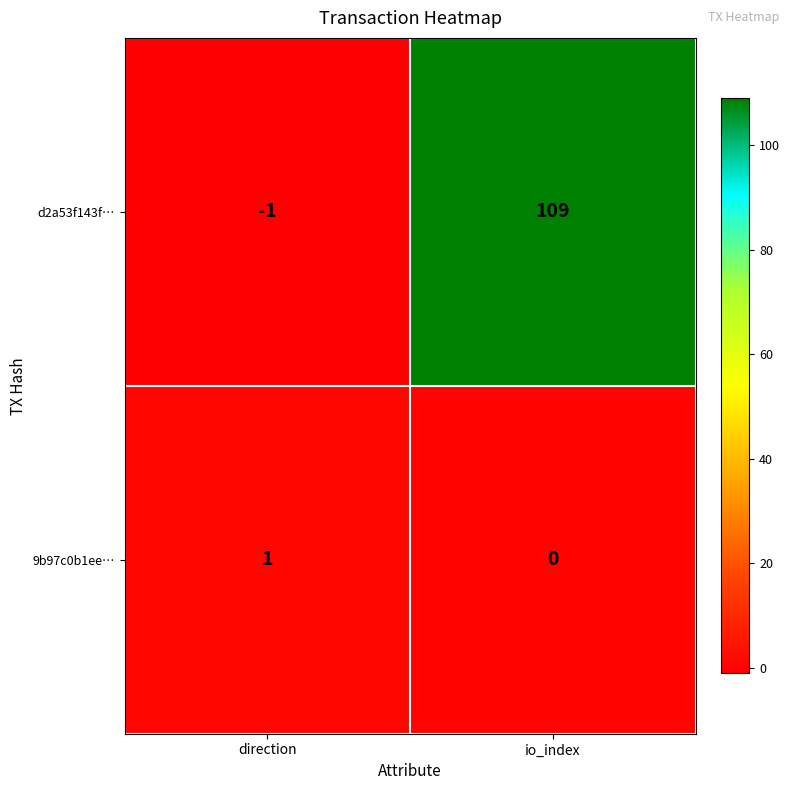

Which category has the lowest value across all series?

direction